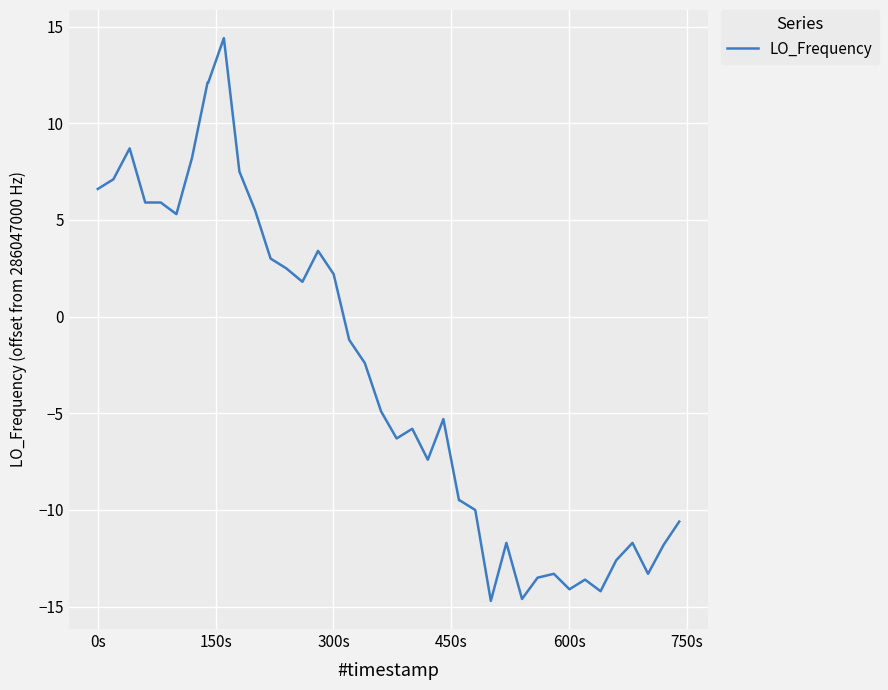

What is the minimum value shown in the chart?

-14.7